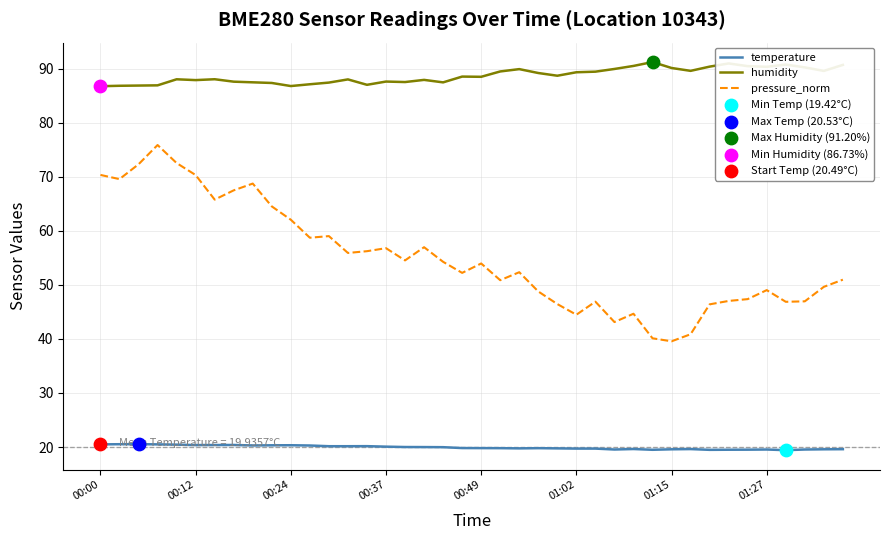

Which series has the largest total across all categories?

humidity